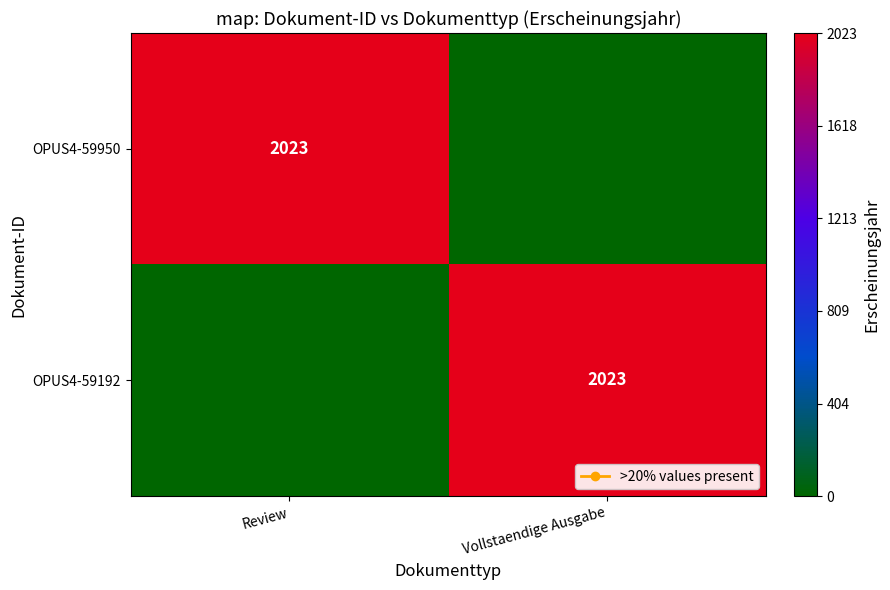

Which category has the lowest value in the OPUS4-59192 series?

Review